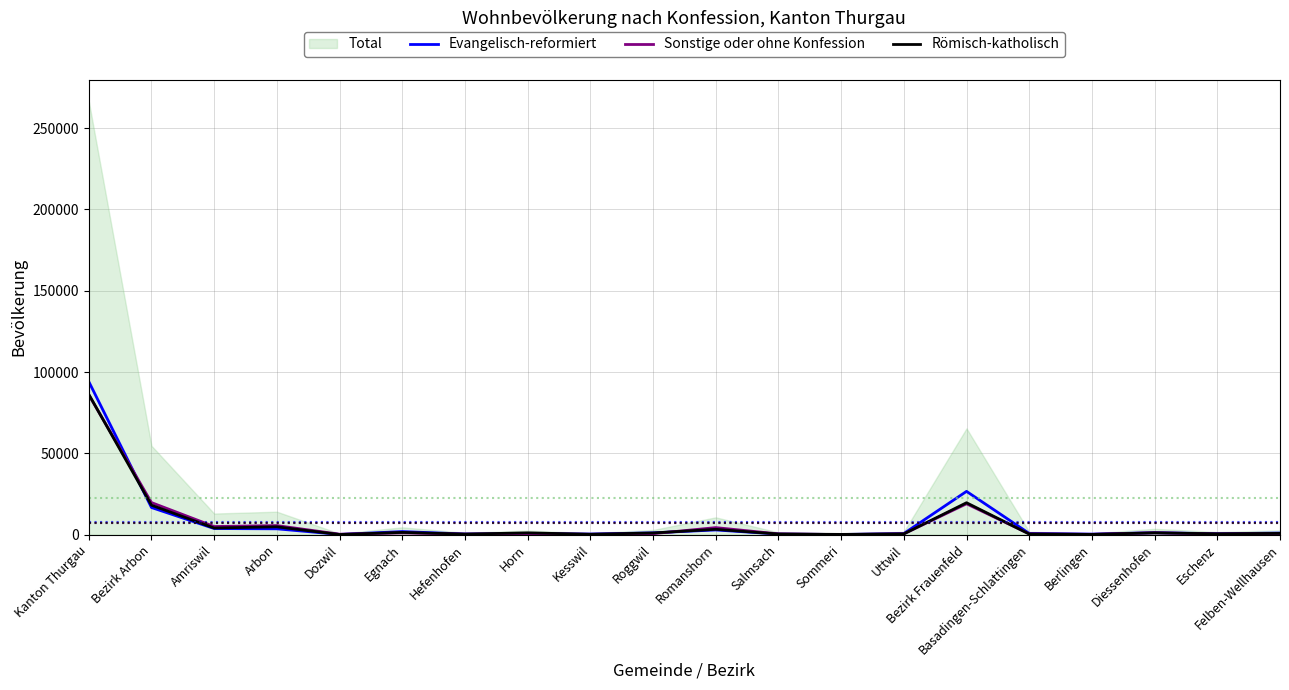

Where is Evangelisch-reformiert nearest to the value 47165?

Bezirk Frauenfeld